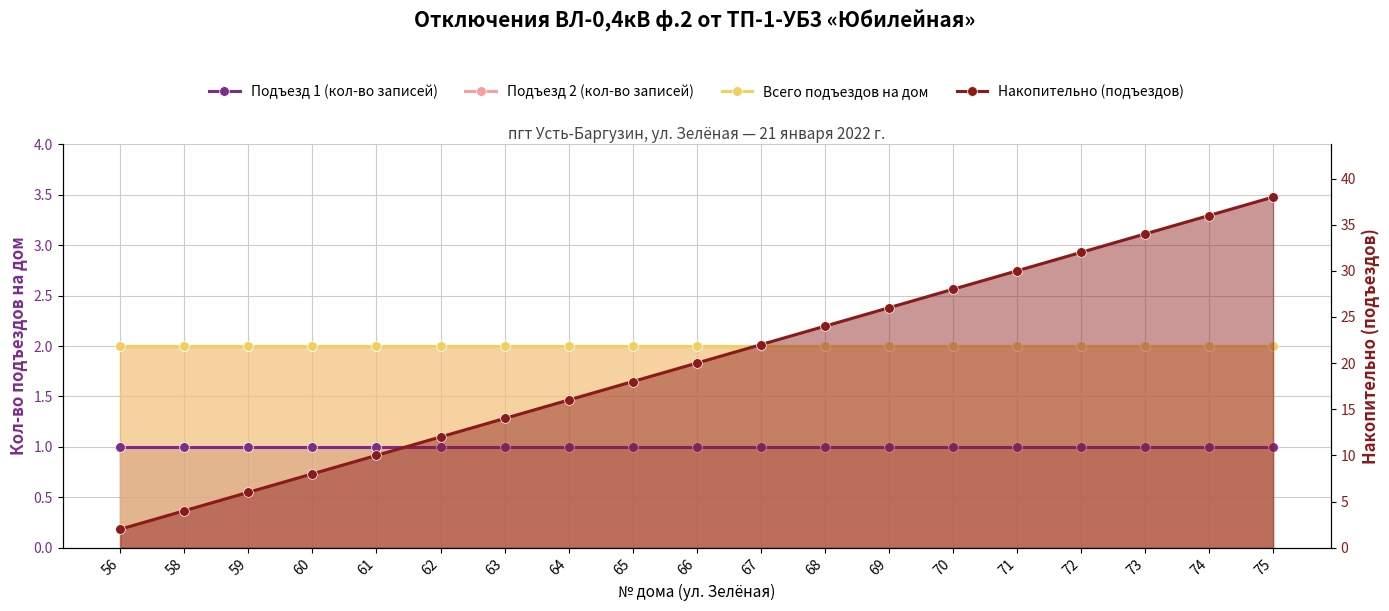

Where does the Накопительно (подъездов) series first go above 20?

67